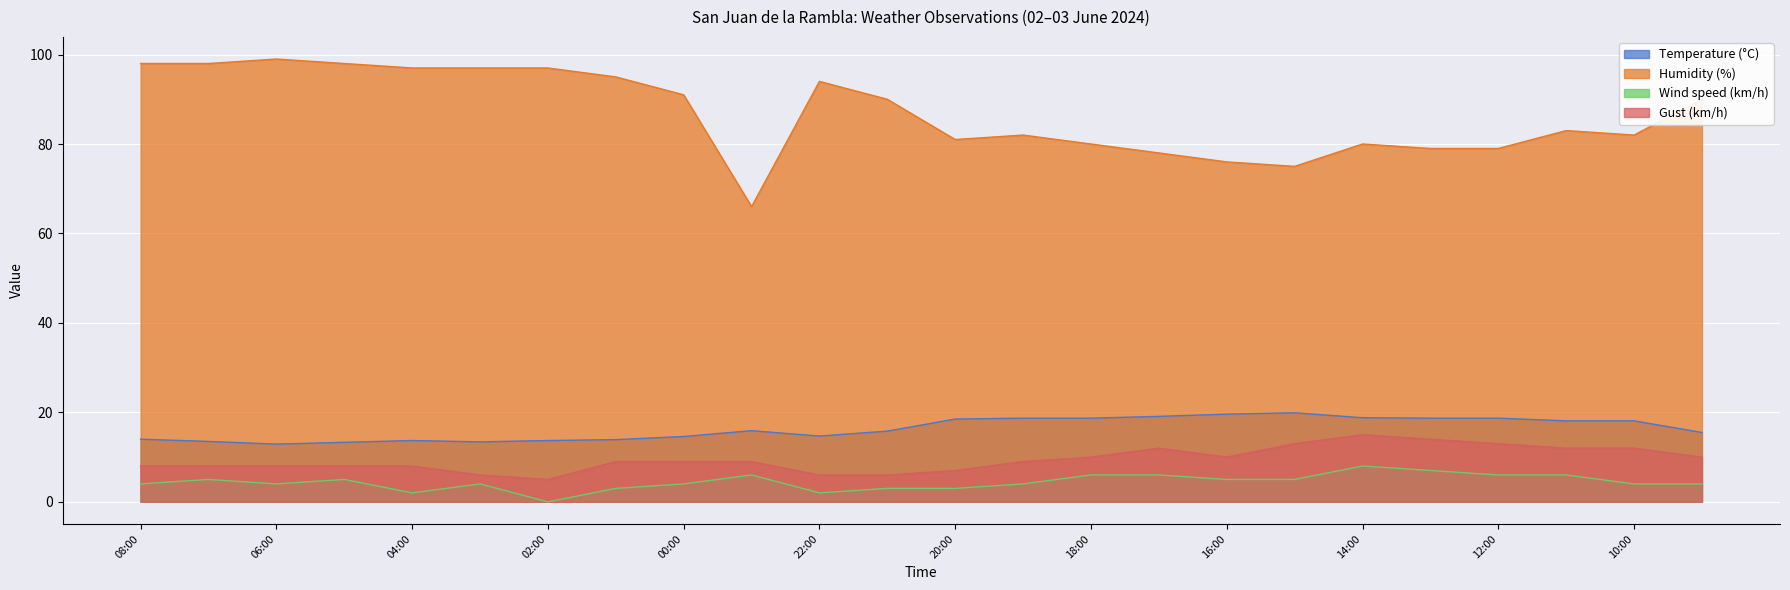

How many lines are shown in the chart?

4